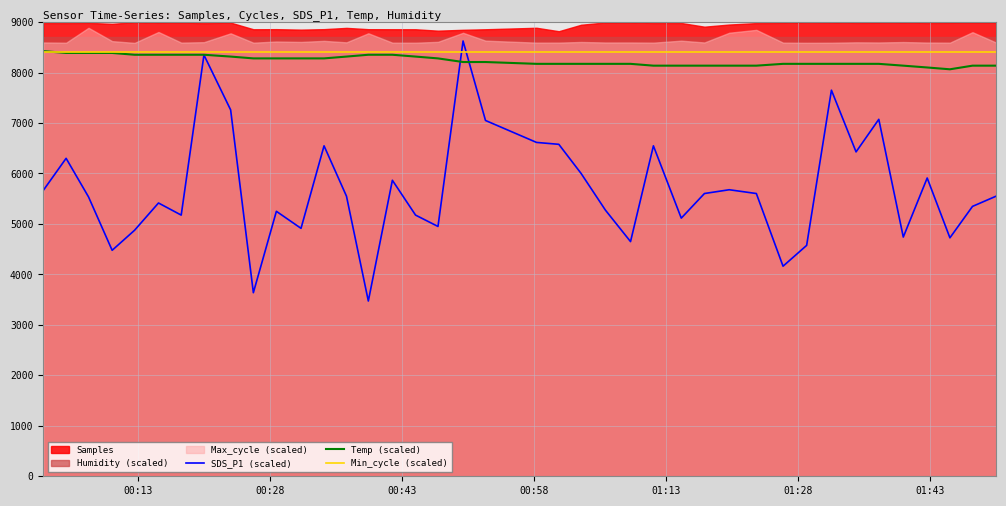

What is the highest value of the Temp (scaled) series?

8424.0